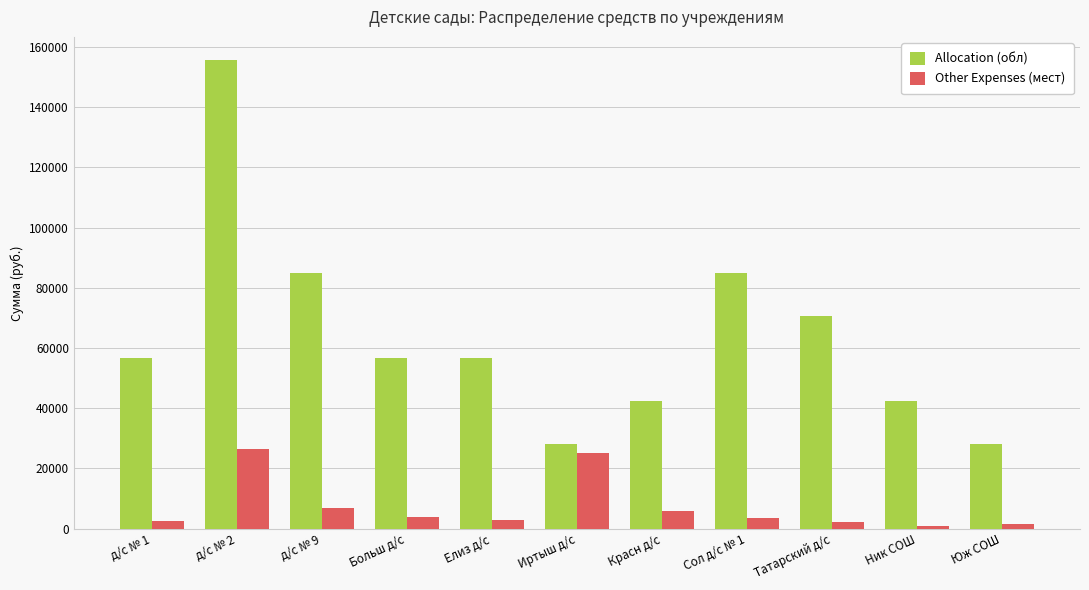

How many bars are there in each group?

2